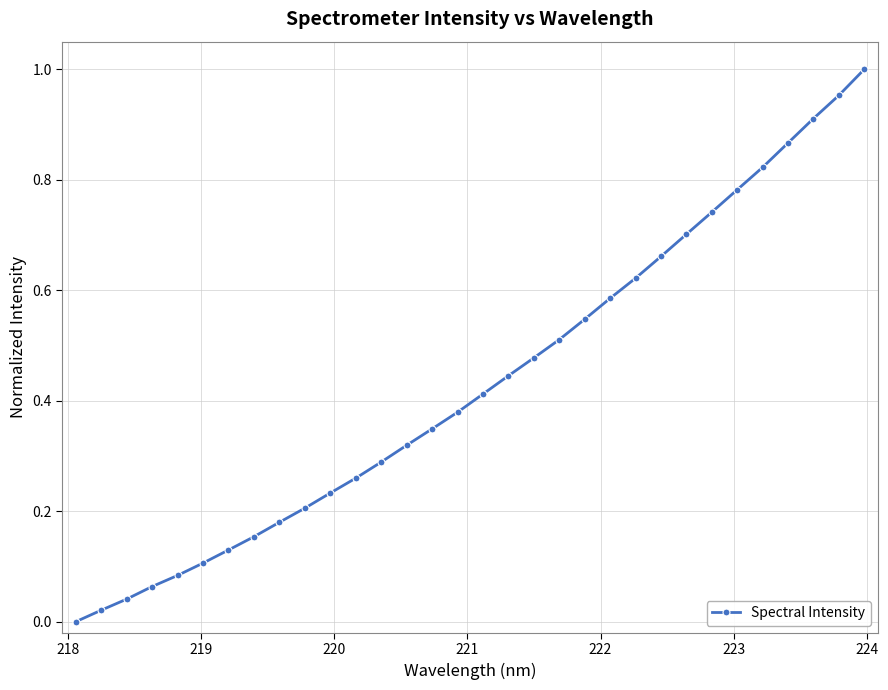

How many data points are above 0?

31